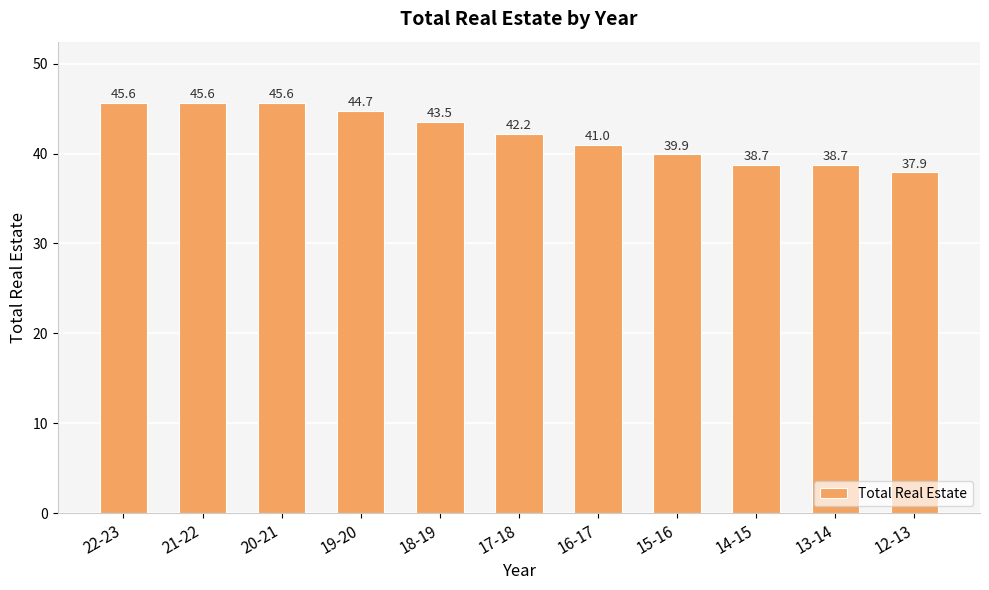

What position from the right is 19-20?

8